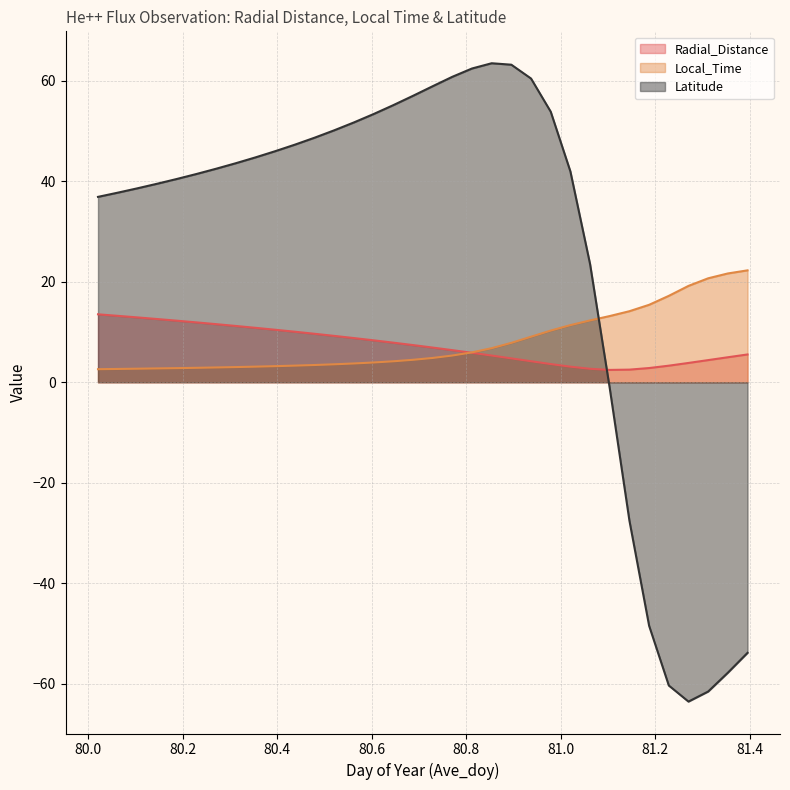

Count the number of data series in this chart.

3